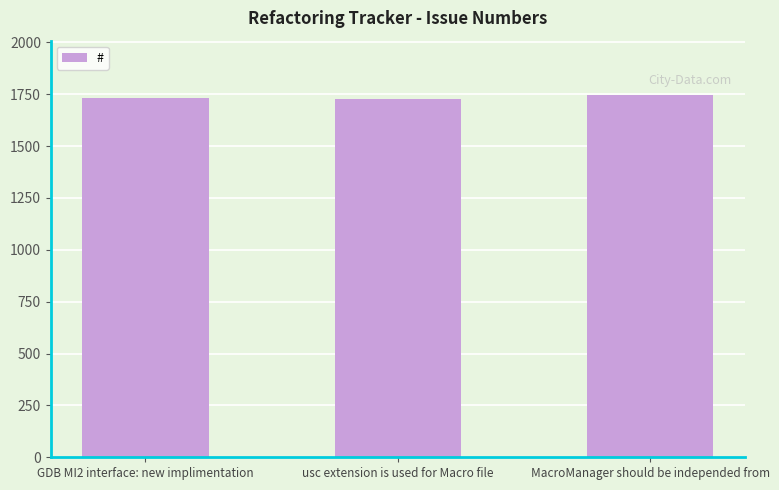

Approximately how many times larger is the value at usc extension is used for Macro file compared to MacroManager should be independed from?

1.0